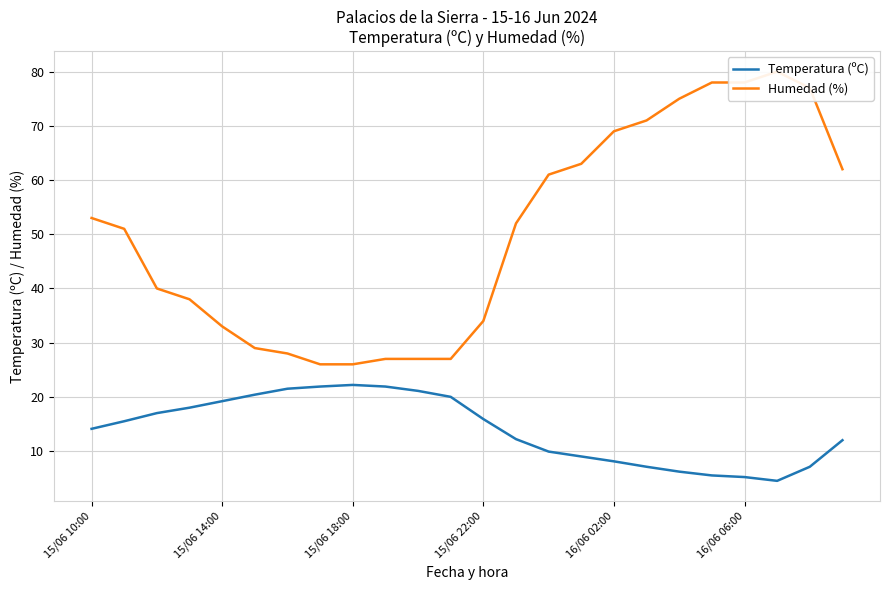

Rank the series by their maximum value, from lowest to highest.

Temperatura (ºC), Humedad (%)